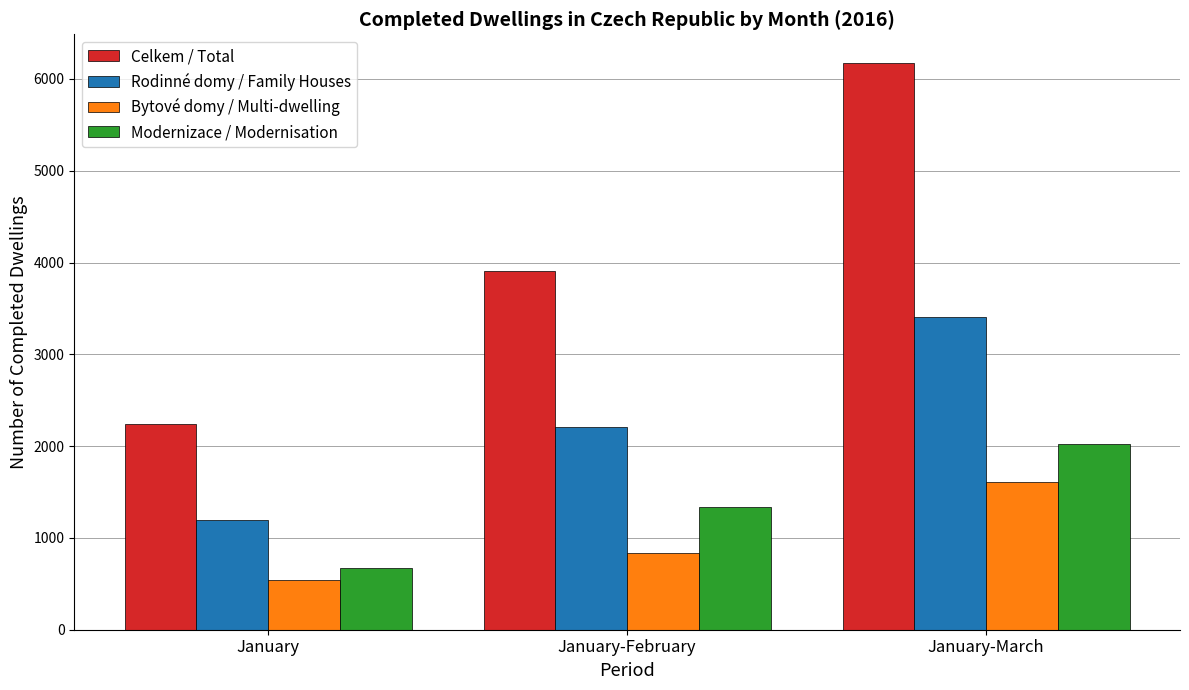

How many data points in Rodinné domy / Family Houses are less than 2208?

1